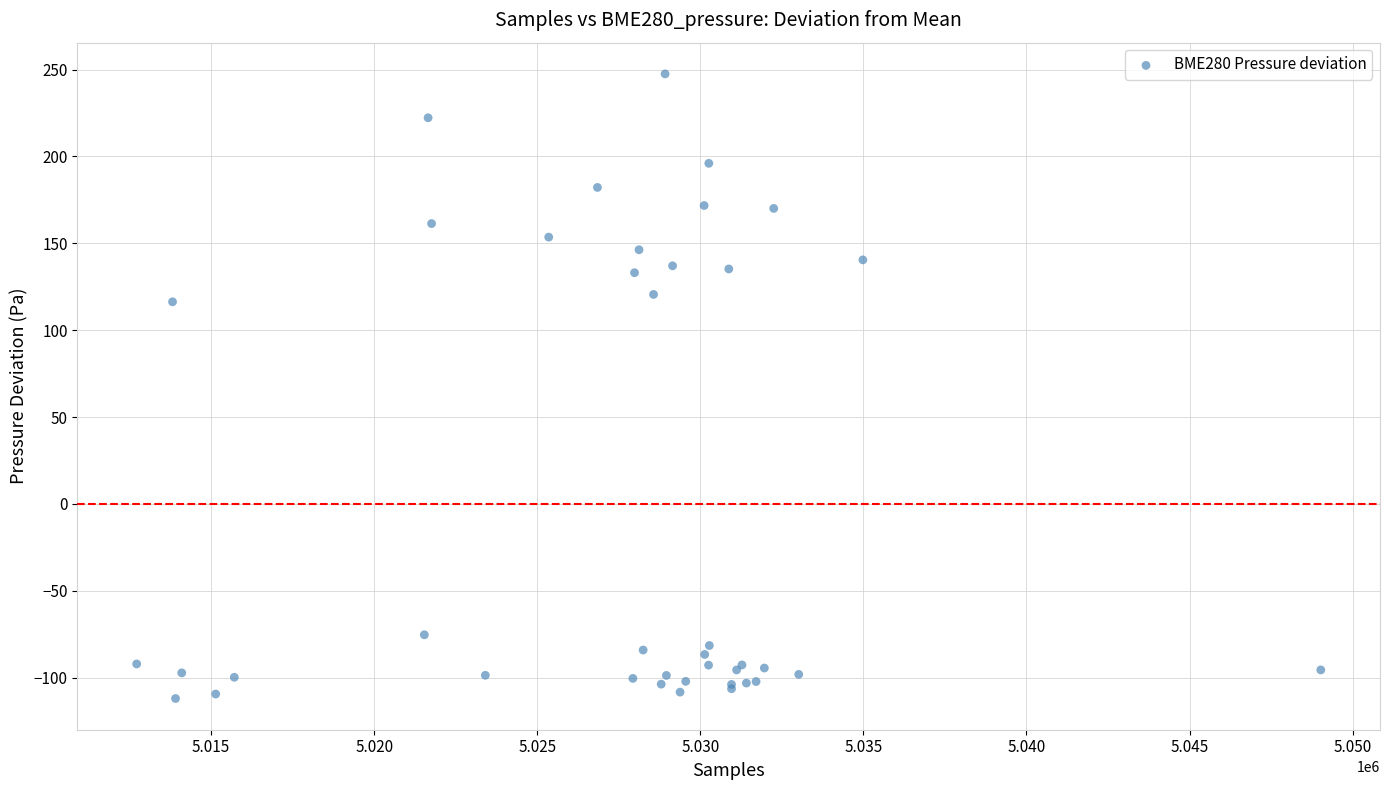

What Y value in the scatter plot is closest to 67?

116.3